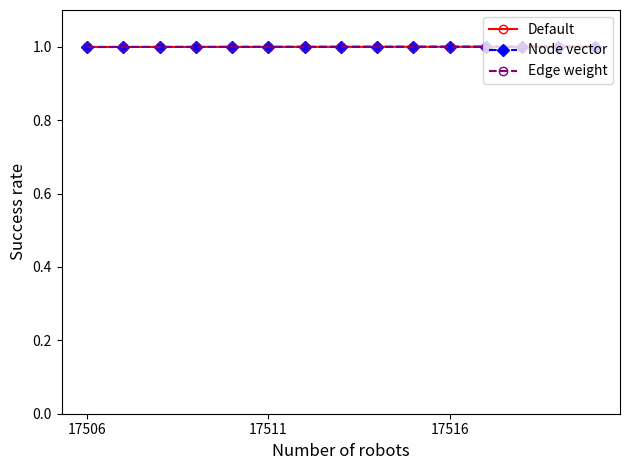

At how many categories does at least one series exceed 0?

15